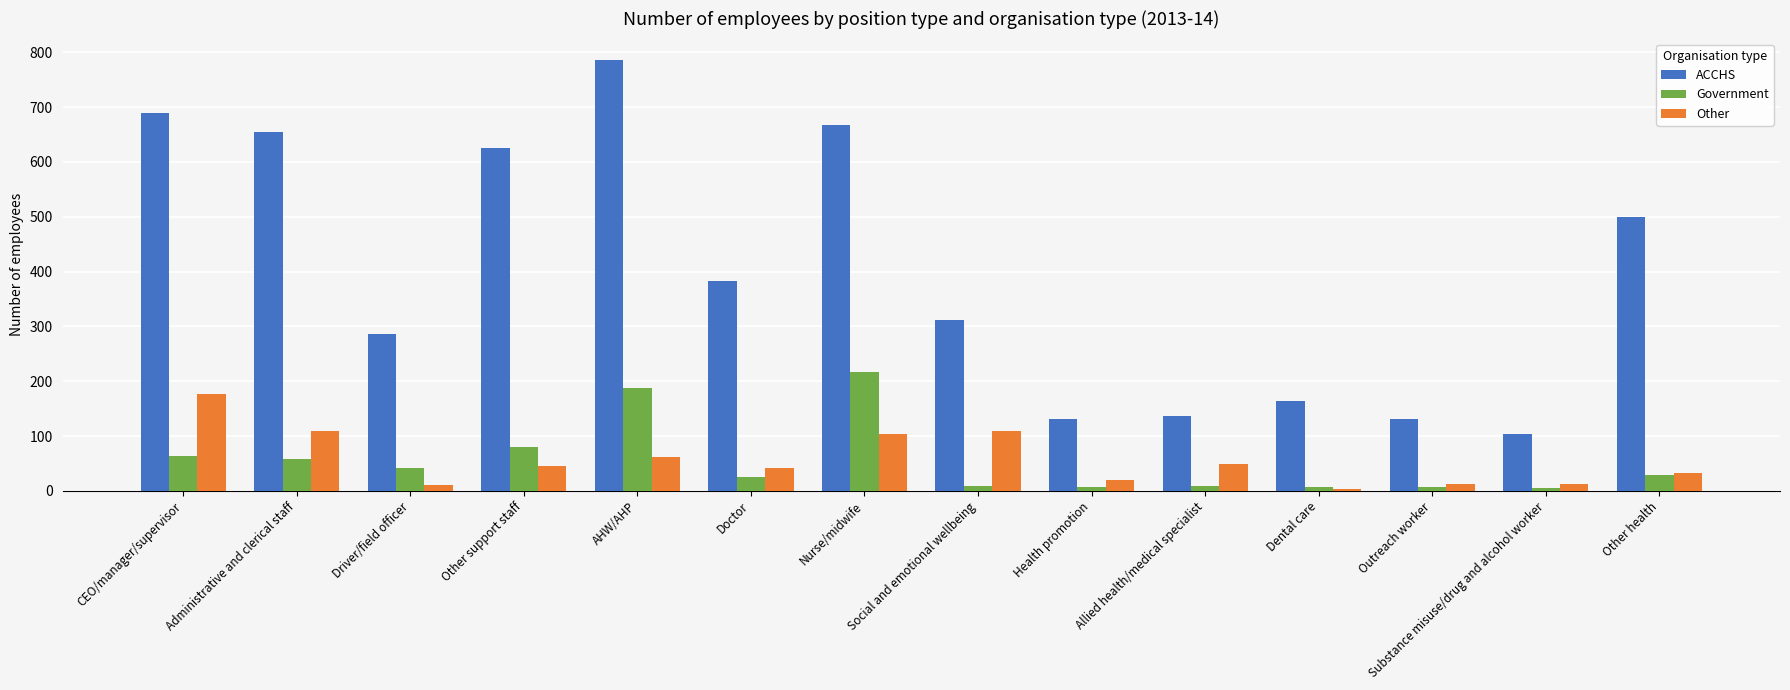

How many groups of bars are there?

14